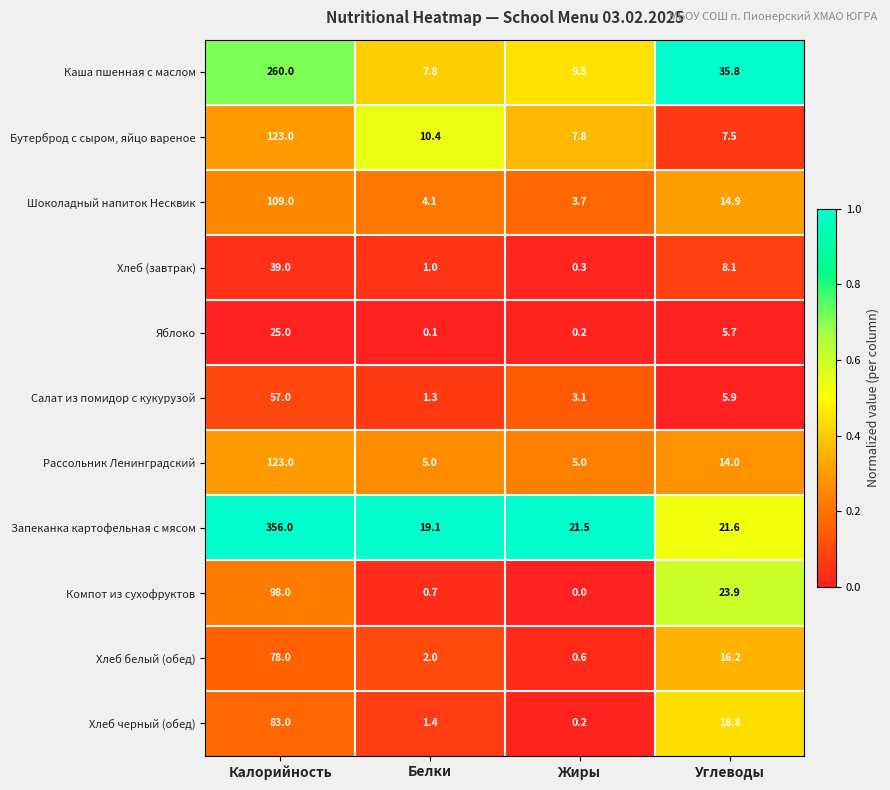

List the labels in order of Хлеб (завтрак) value, smallest first.

Жиры, Белки, Углеводы, Калорийность